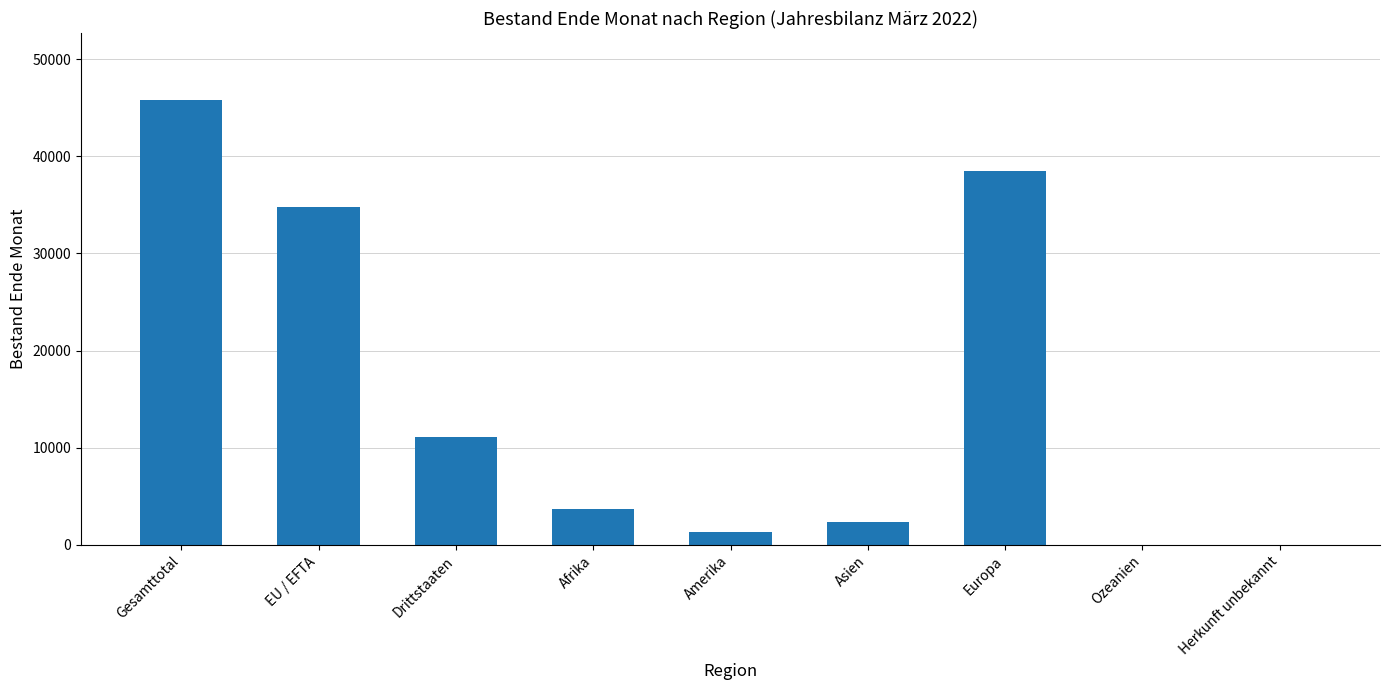

Which label corresponds to the largest value in the chart?

Gesamttotal